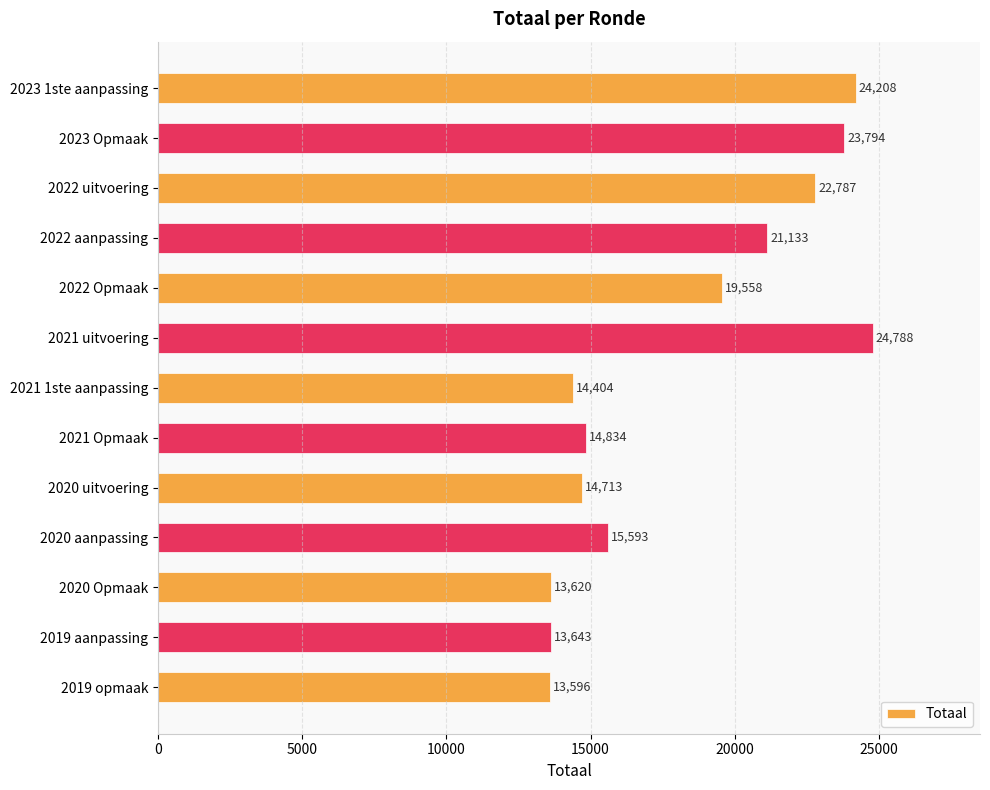

How many bars are there in total?

13